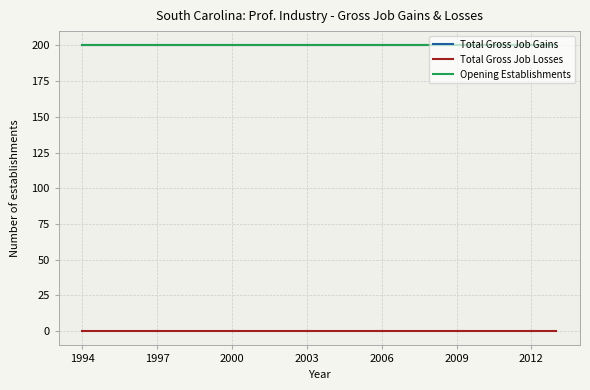

List the series in order of their peak value, lowest first.

Total Gross Job Losses, Total Gross Job Gains, Opening Establishments